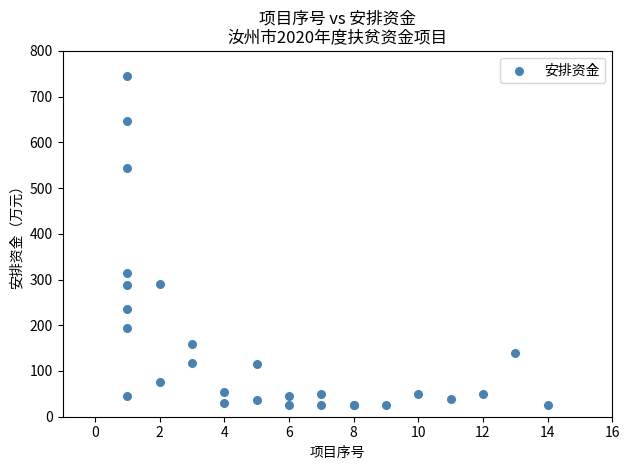

What Y value in the scatter plot is closest to 385?

314.3